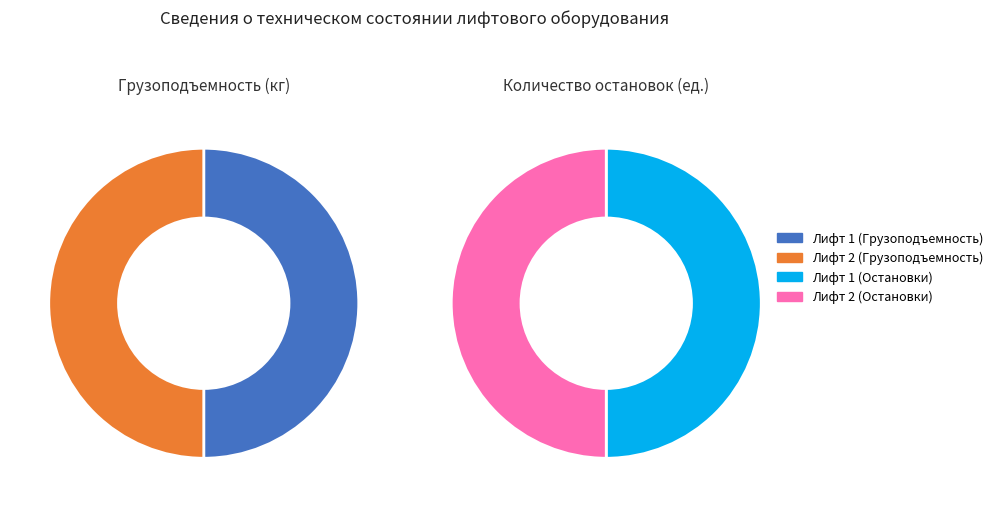

To the nearest percent, what percentage of the pie is Лифт 2?

50%